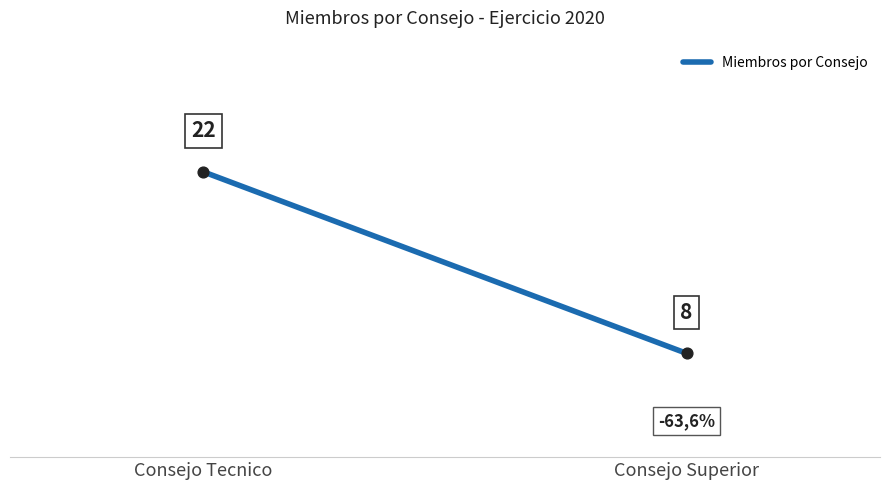

What is the range of Y values (max minus min)?

14